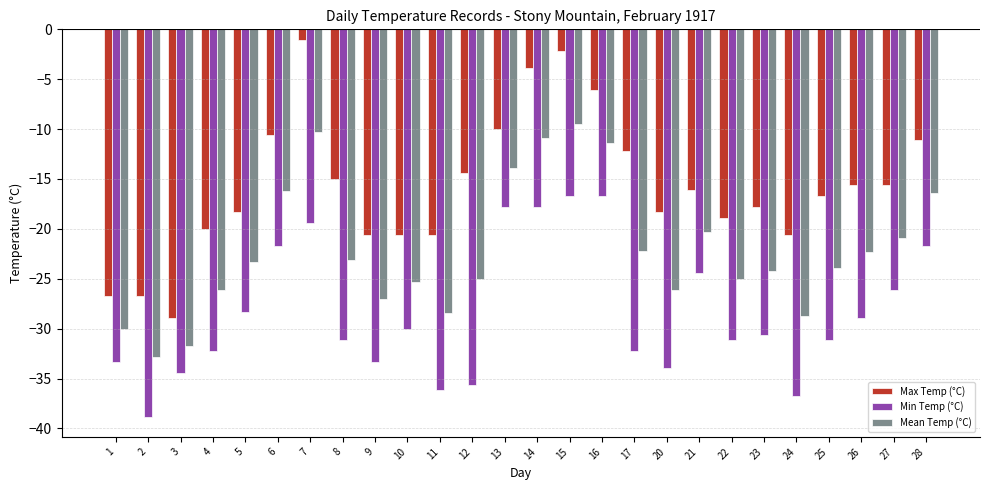

Read the Mean Temp (°C) value at 27.

-20.9